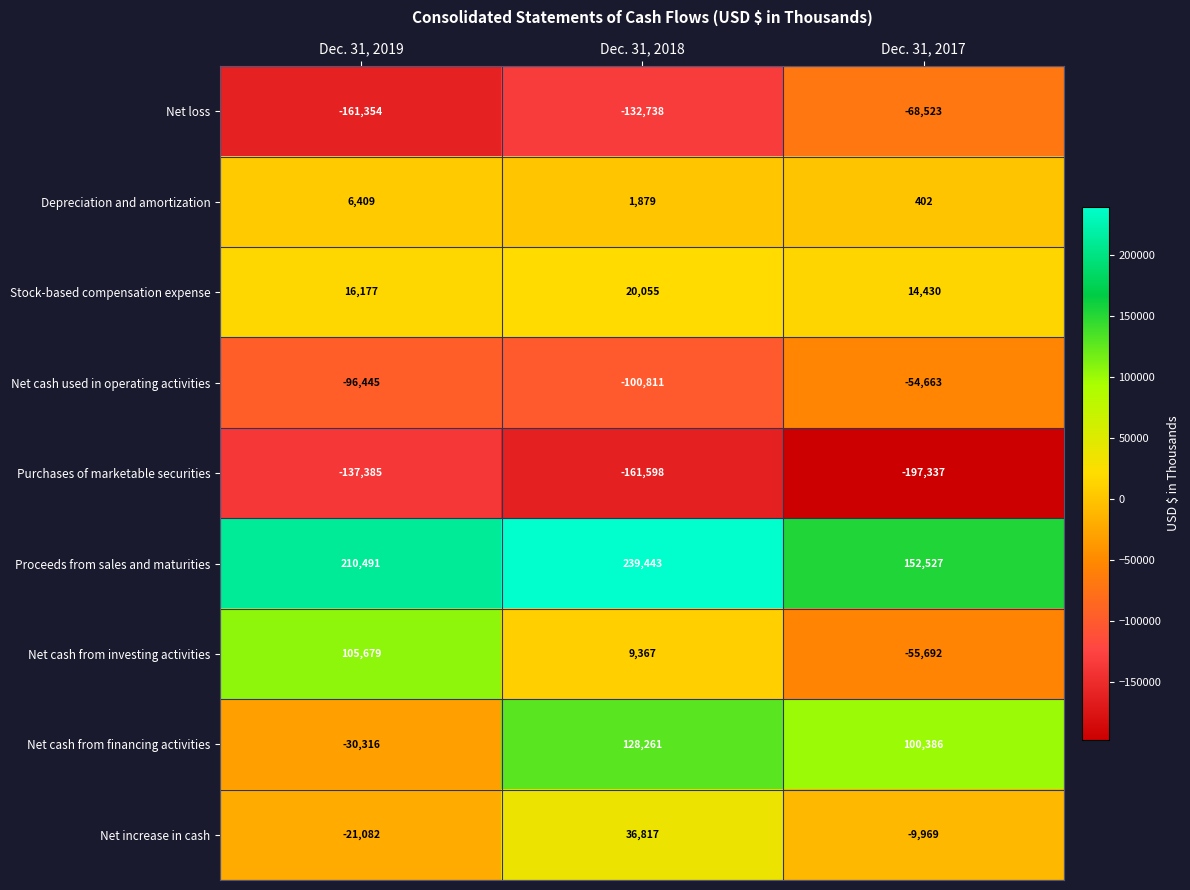

At how many categories does at least one series exceed 150001?

3